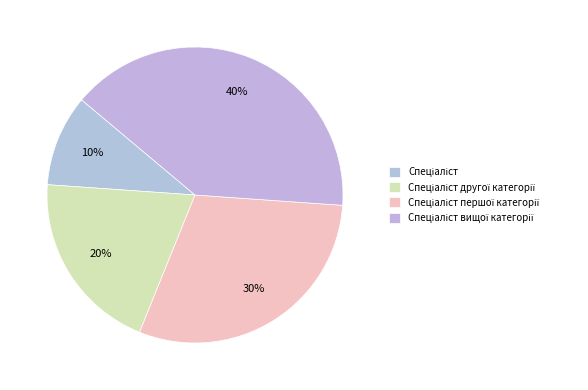

The Спеціаліст вищої категорії slice represents 40% of the pie. True or false?

True